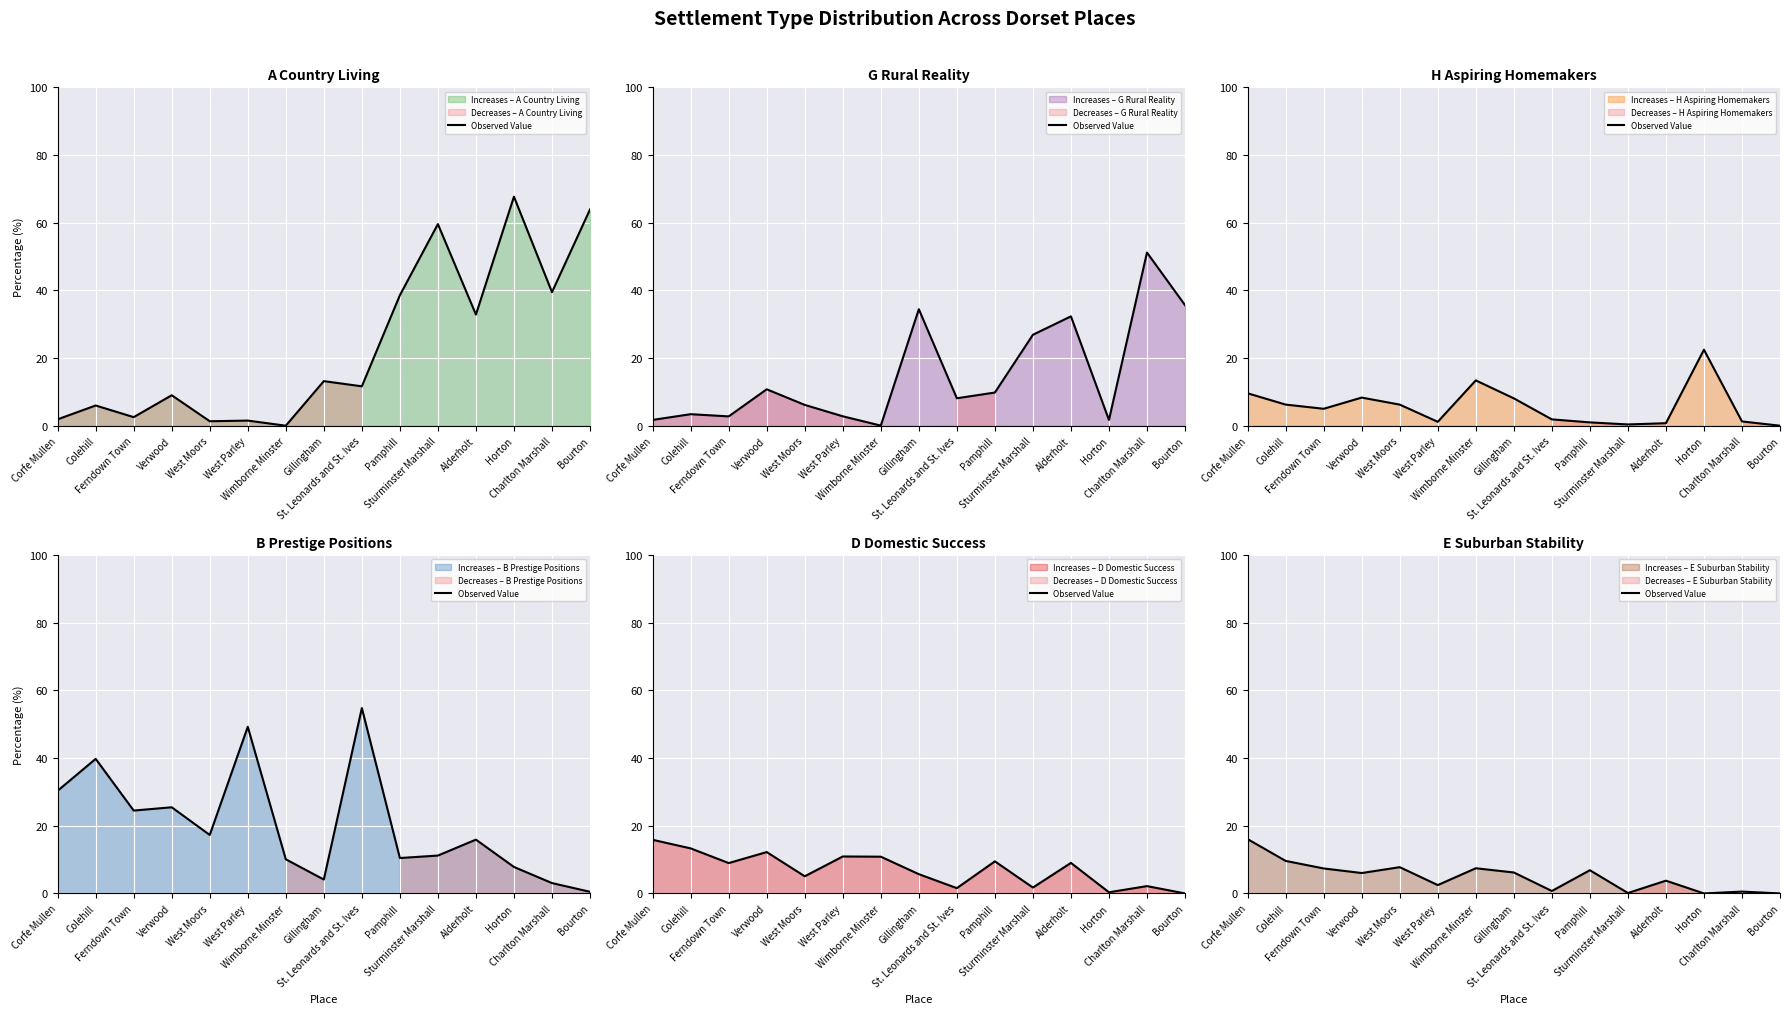

Count the number of categories in the chart.

15